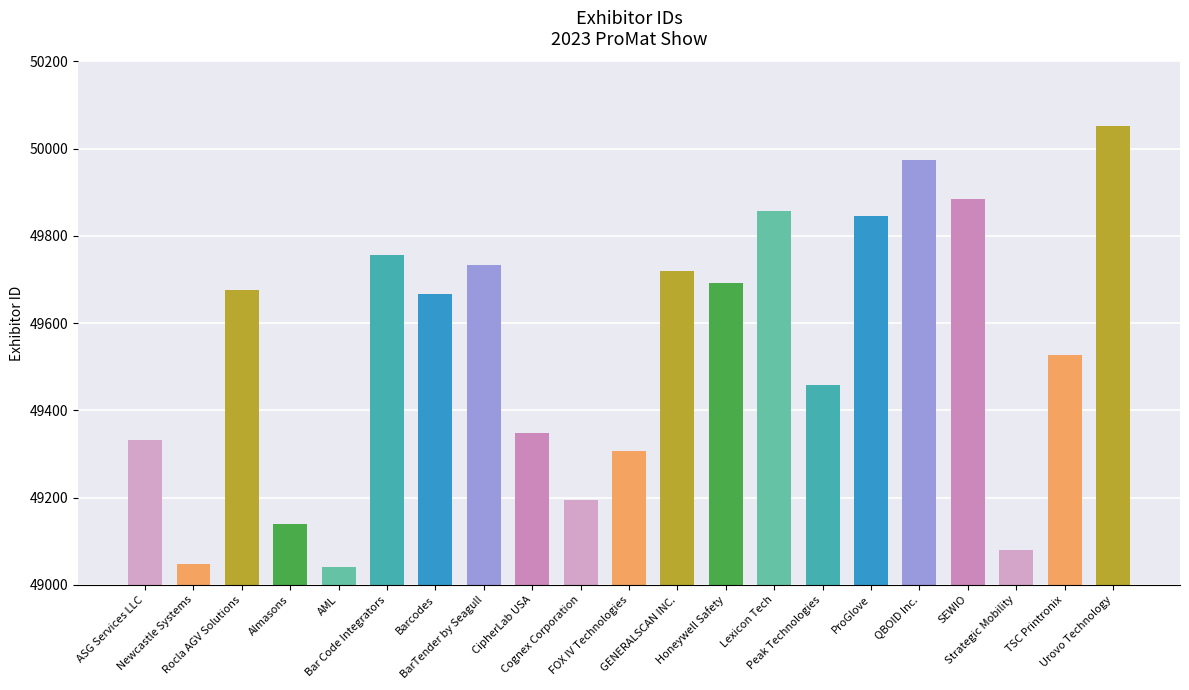

The value at Cognex Corporation is 10513. True or false?

False